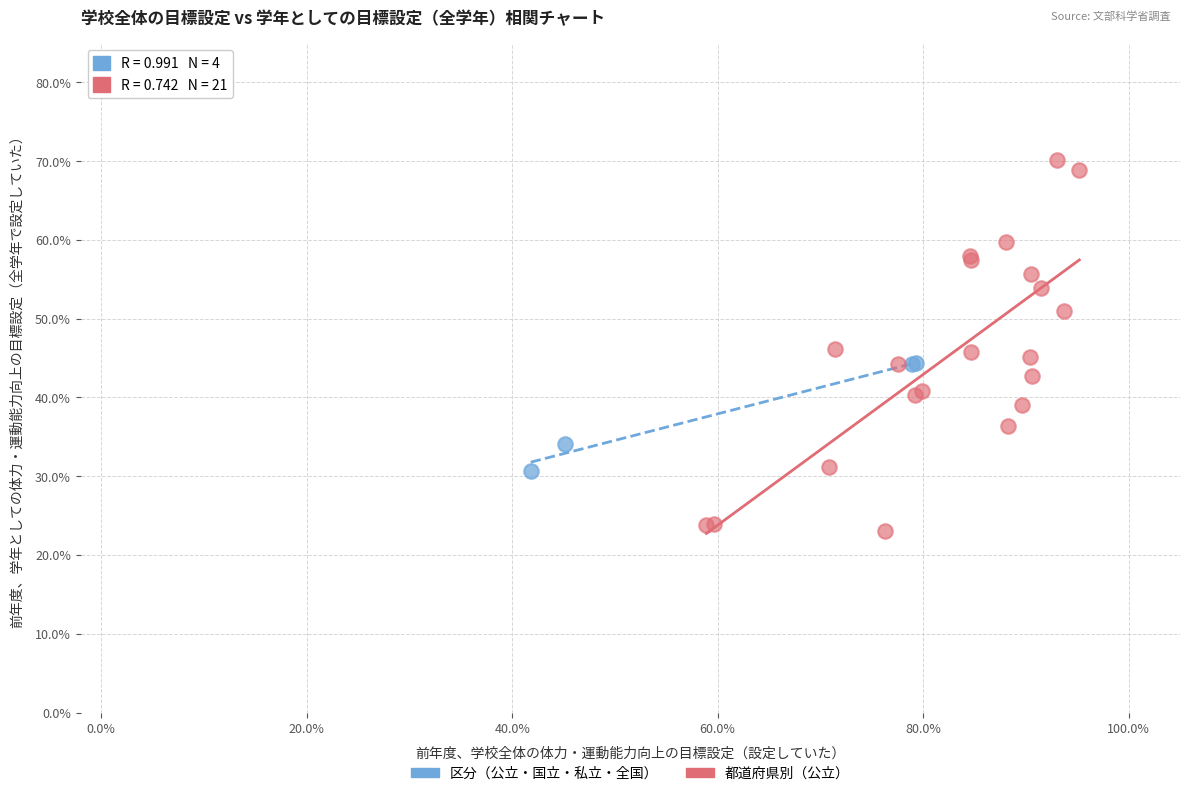

Which series has the widest spread of Y values?

都道府県別（公立）